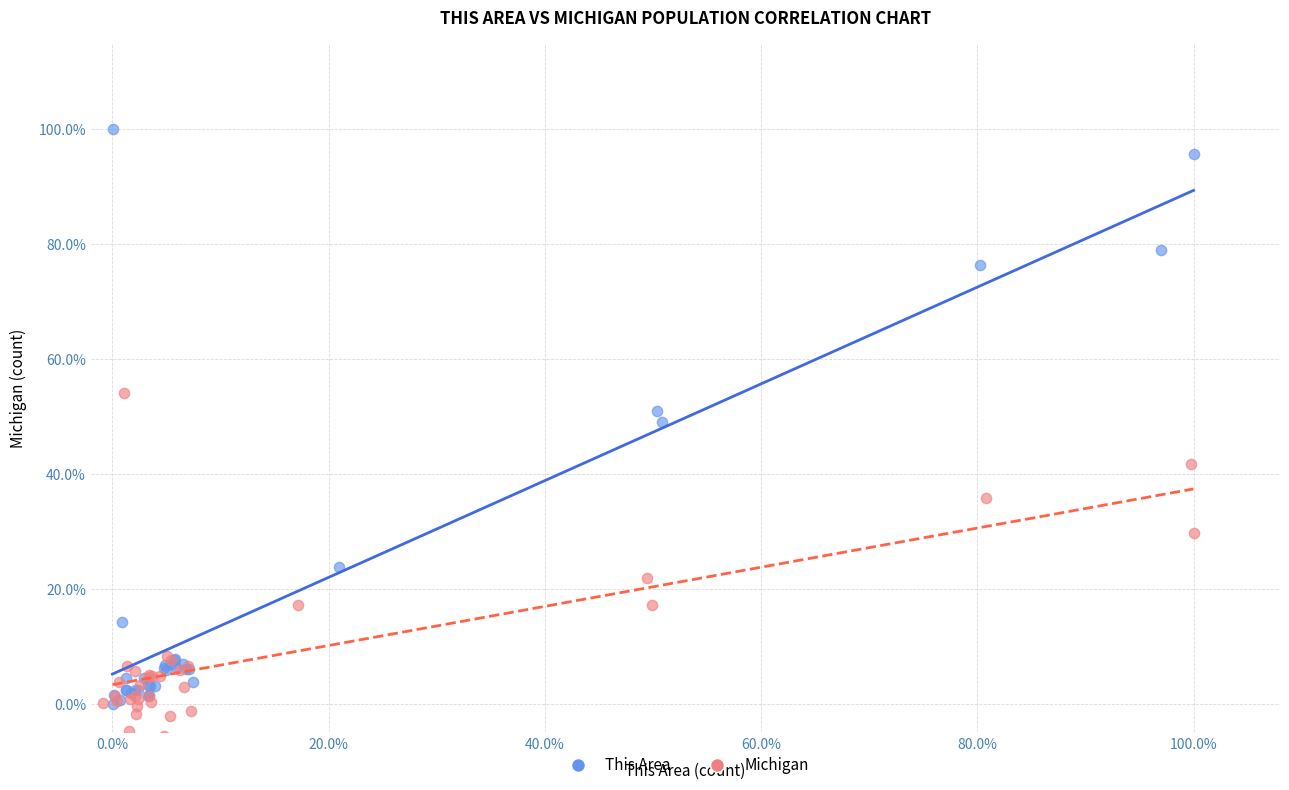

What are all the series names shown in the legend?

This Area, Michigan